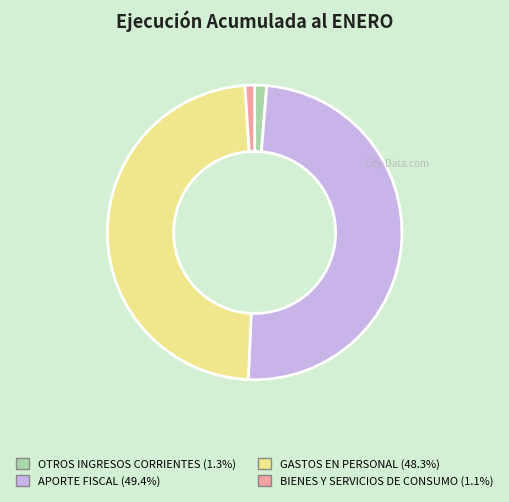

True or false: APORTE FISCAL accounts for 38% of the total.

False